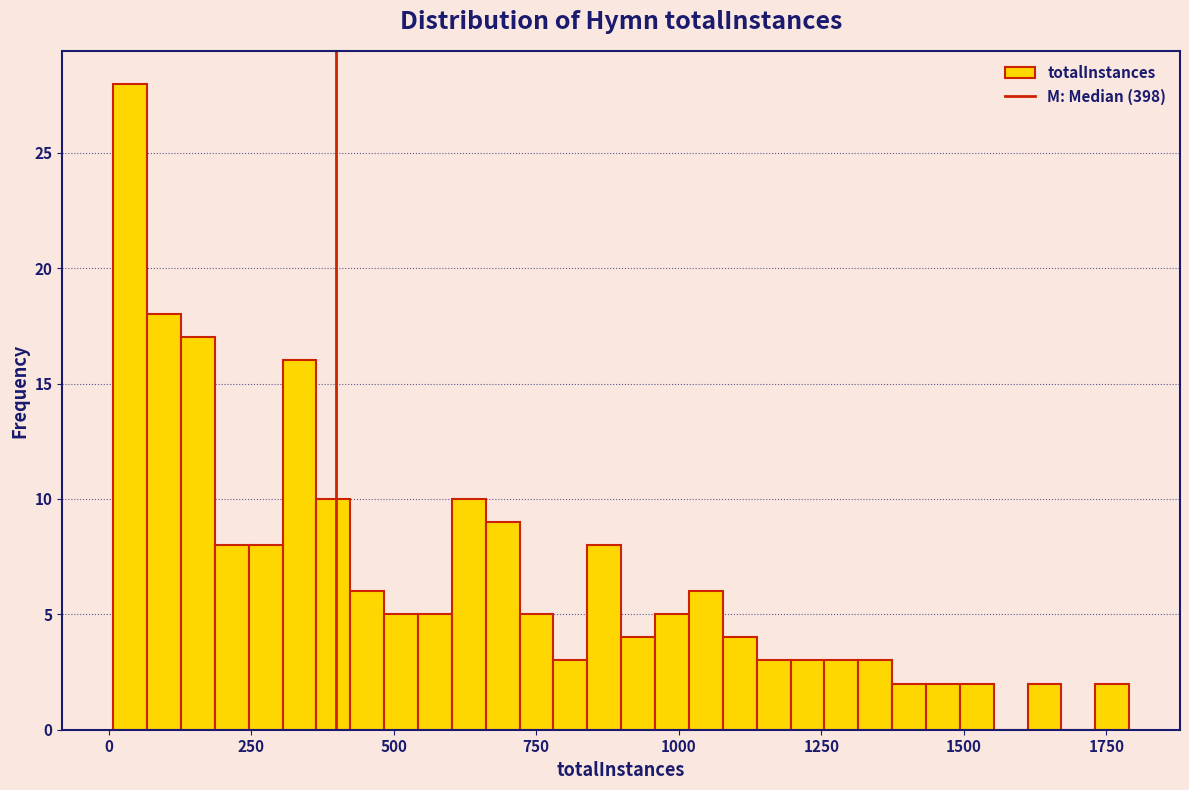

Around what value on the x-axis is the tallest bar? Give the approximate position of its centre, as read against the axis.

50